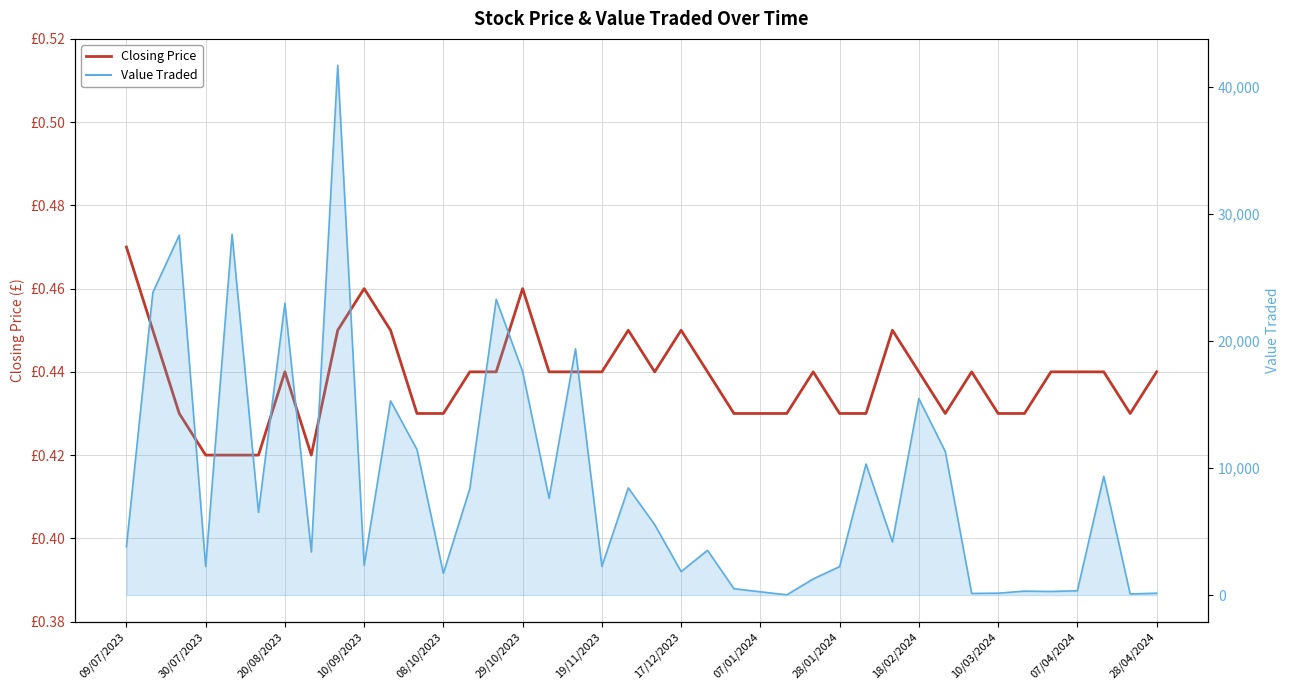

What is the minimum value shown in the chart?

0.4